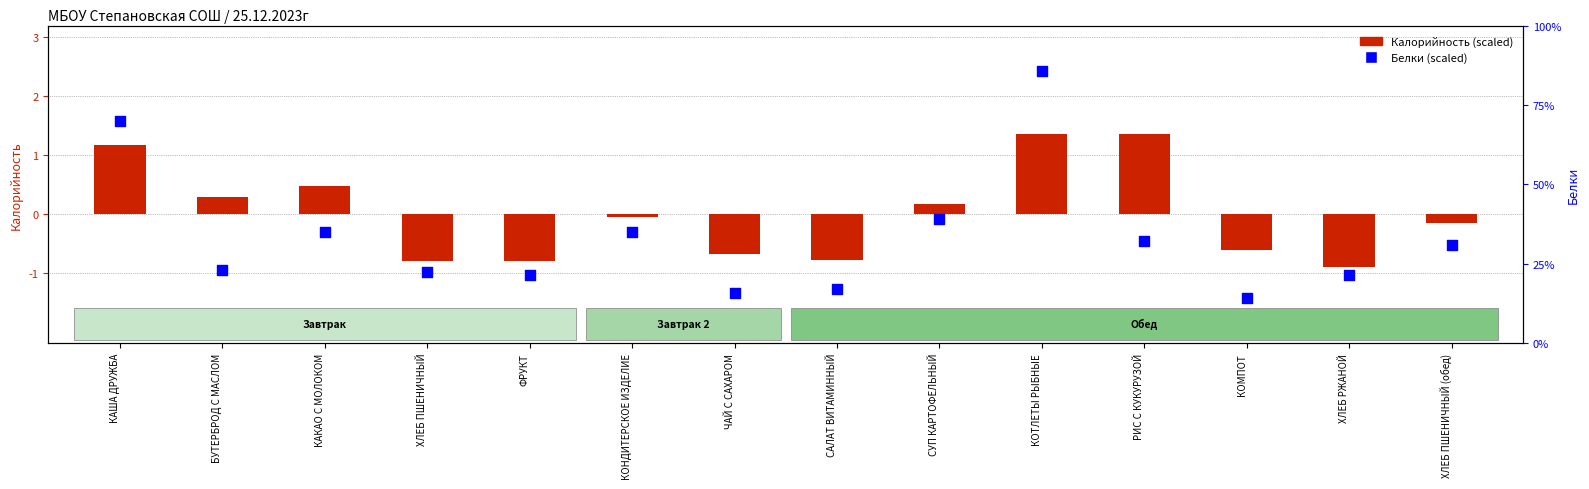

Which series reaches the minimum Y coordinate?

Калорийность (scaled)